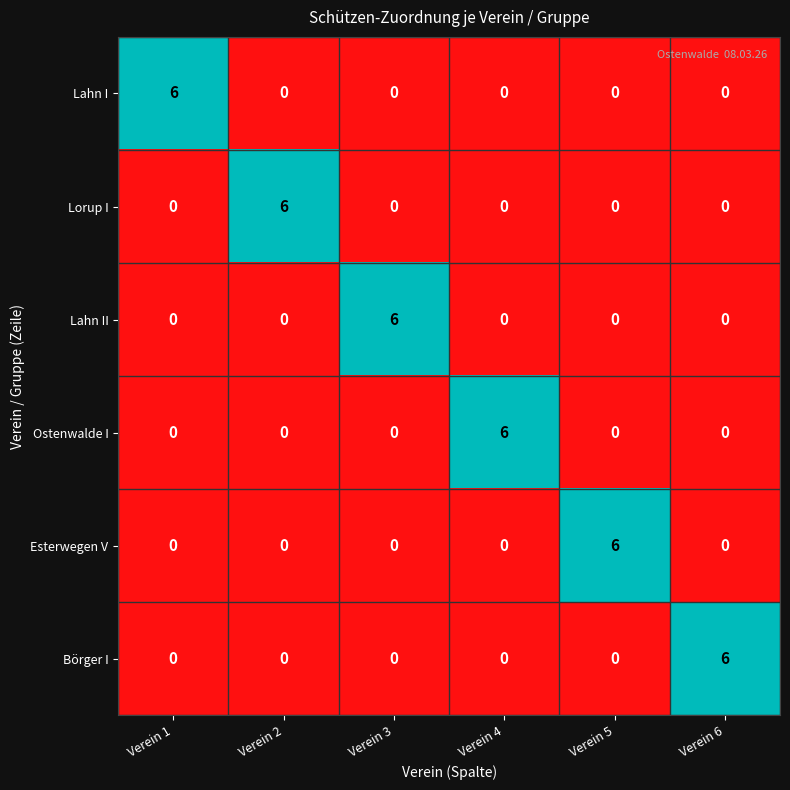

What is the spread (max minus min) of values at Verein 1?

6